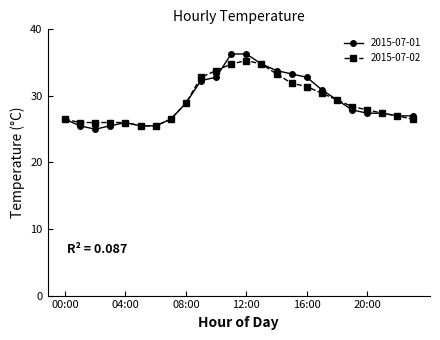

What is the highest value of the 2015-07-01 series?

36.3